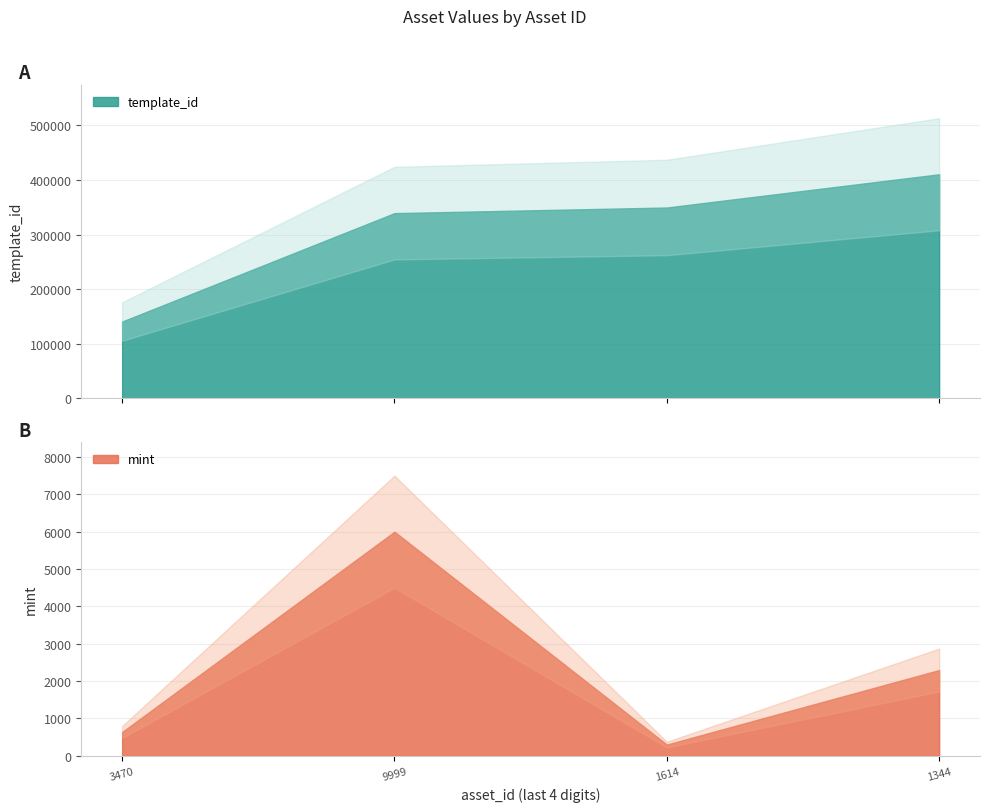

True or false: mint has a value of 78 at 1099577541614.

False